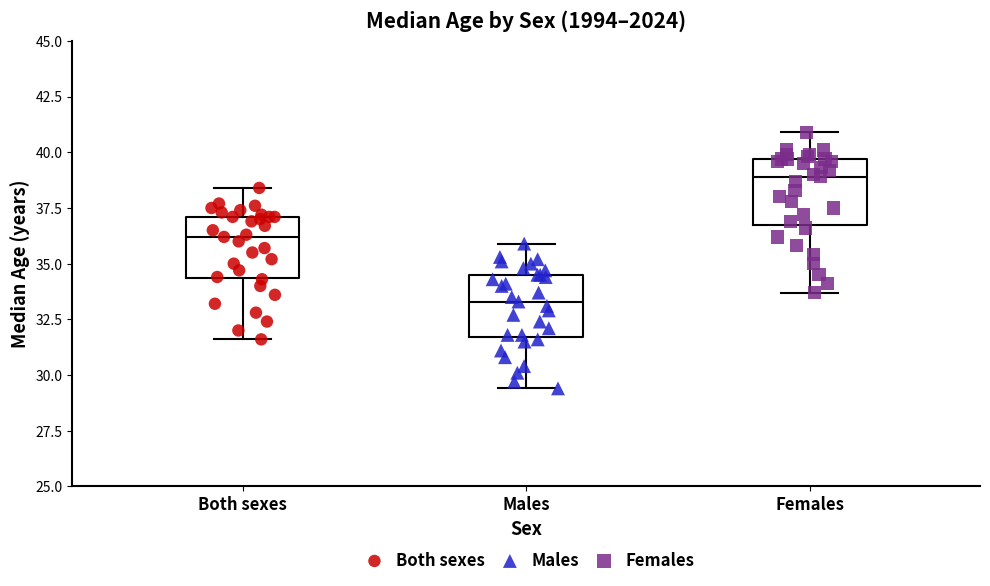

Which box's median line is the highest?

Females